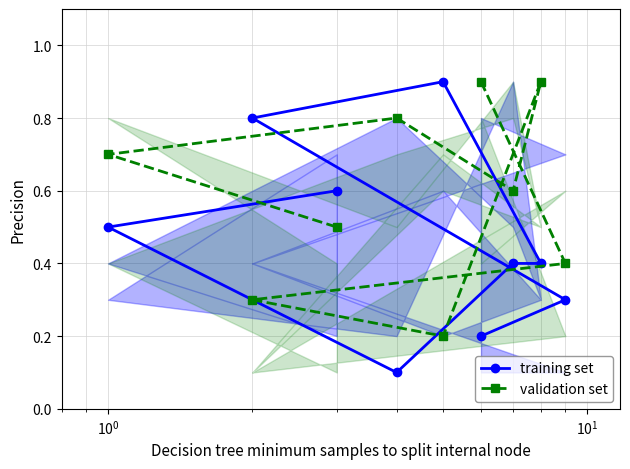

What is the smallest value displayed?

0.1